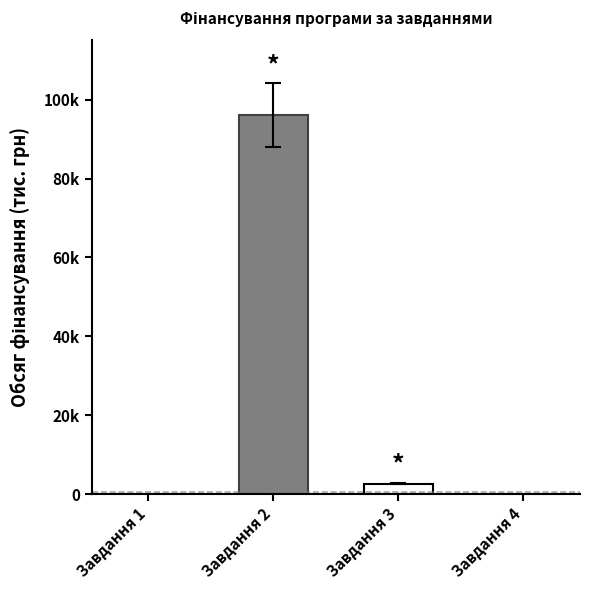

Are the bars horizontal?

No